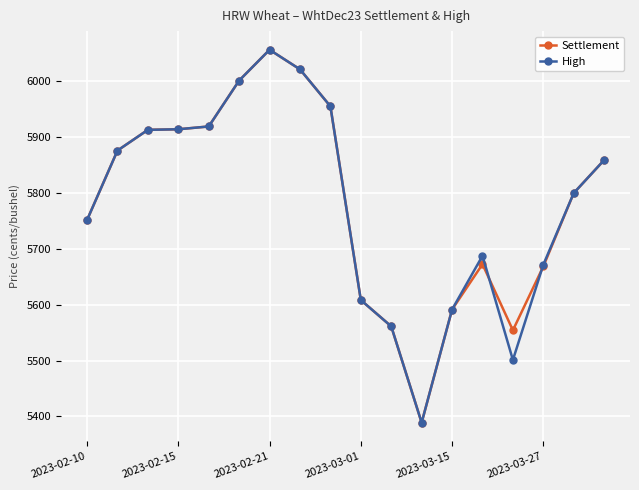

True or false: Settlement has more than 0 points higher than both neighbors.

True